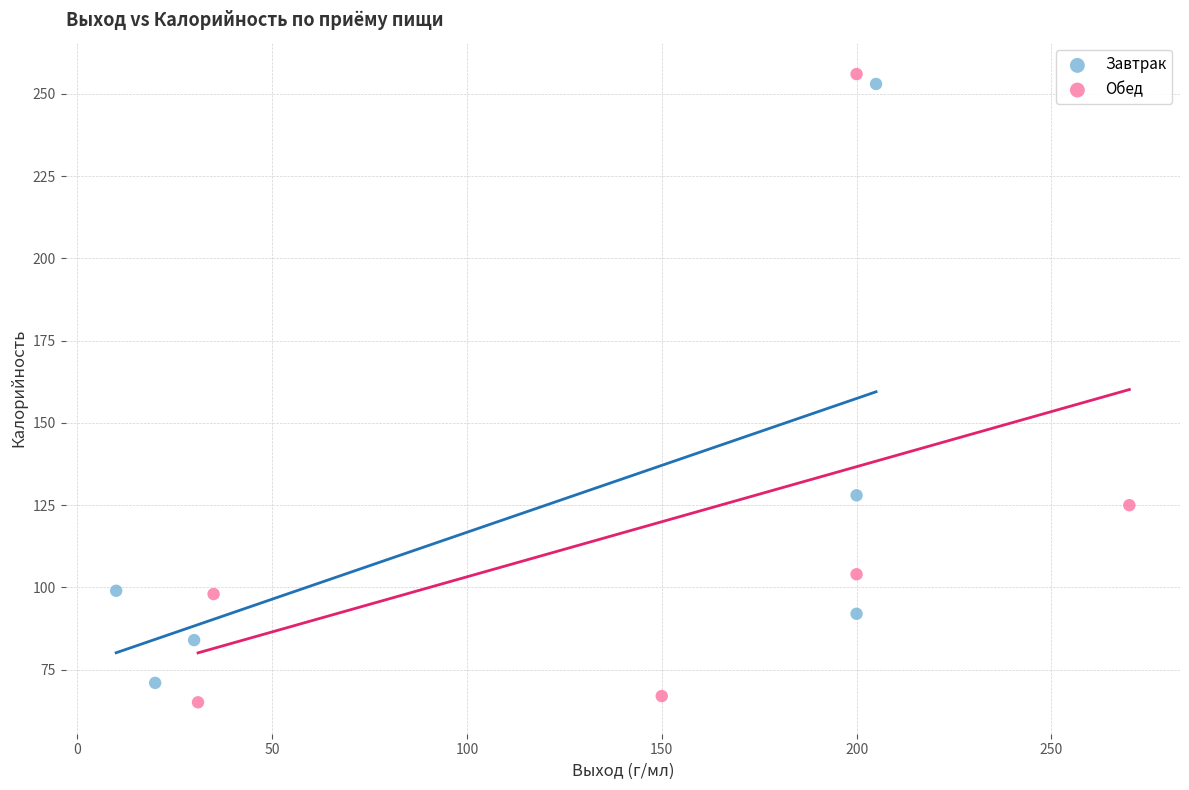

Which series has the widest spread of Y values?

Обед